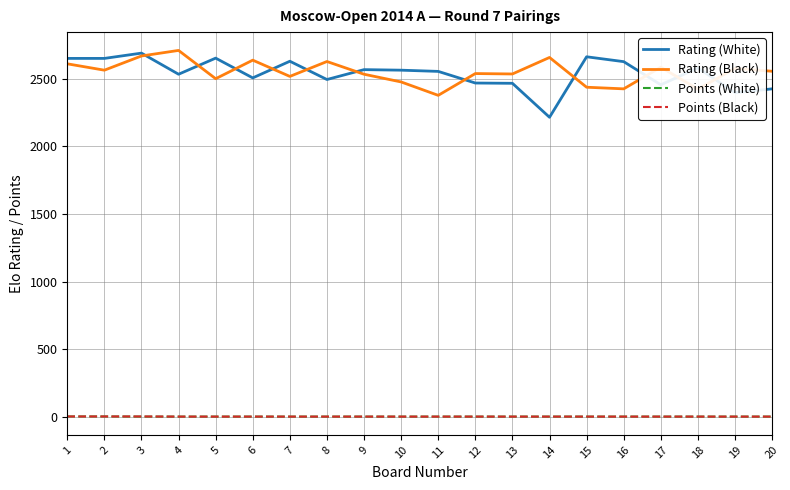

True or false: Rating (White) and Points (Black) intersect in this chart.

False